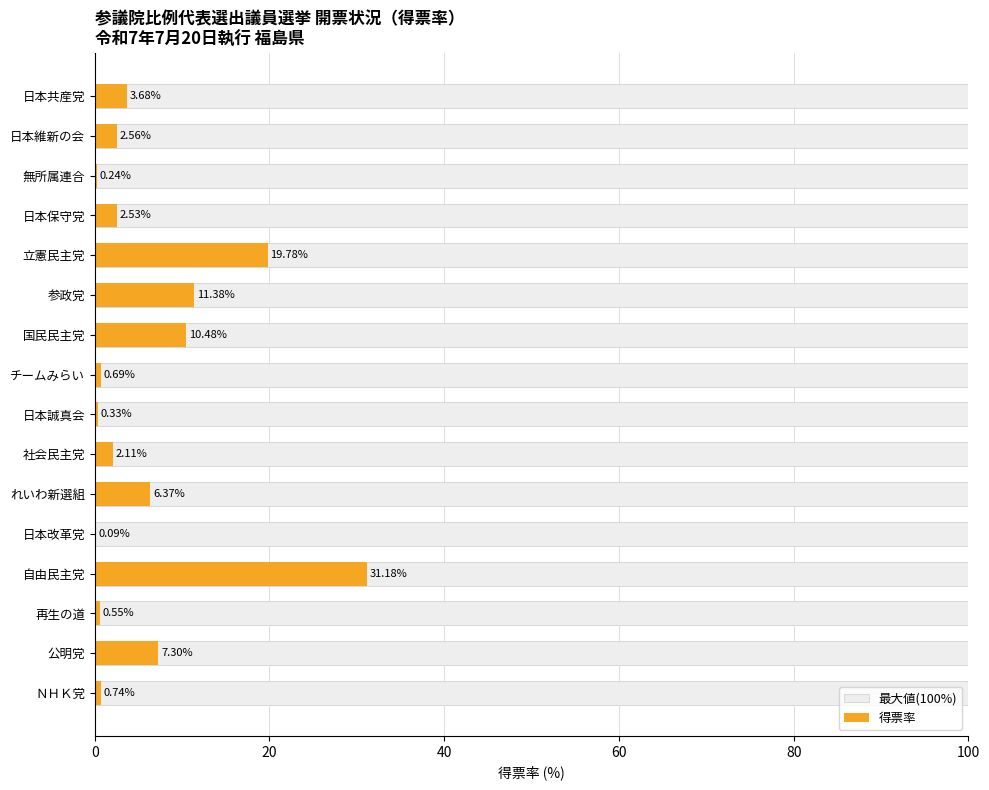

The value of 最大値(100%) at 7 is 0.8. True or false?

False